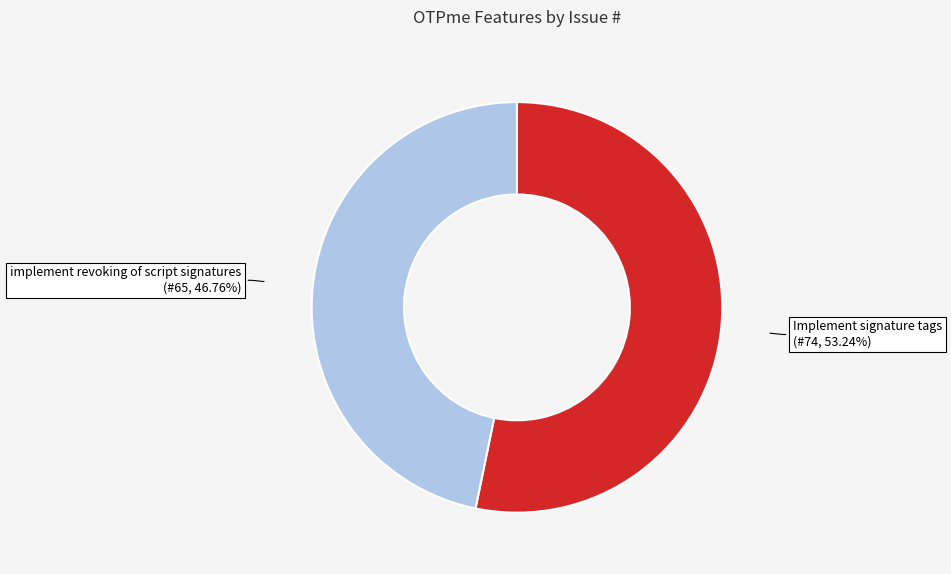

Which slice represents more than half of the pie?

Implement signature tags